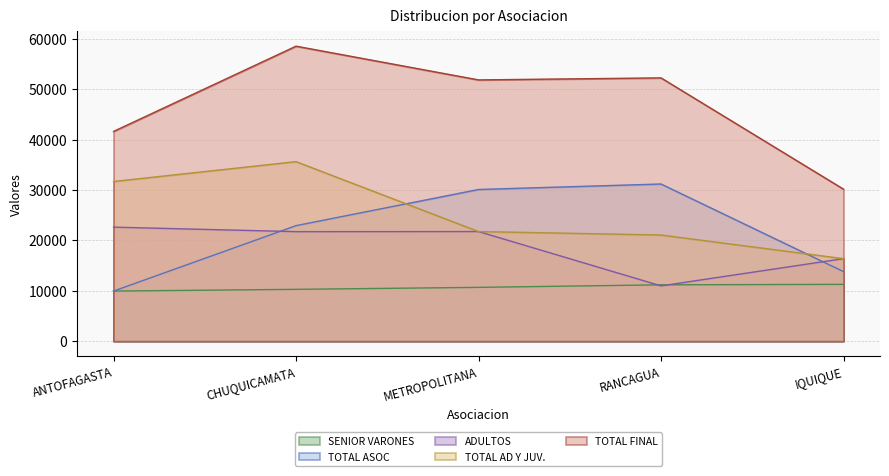

What is the sum of all SENIOR VARONES values?

53305